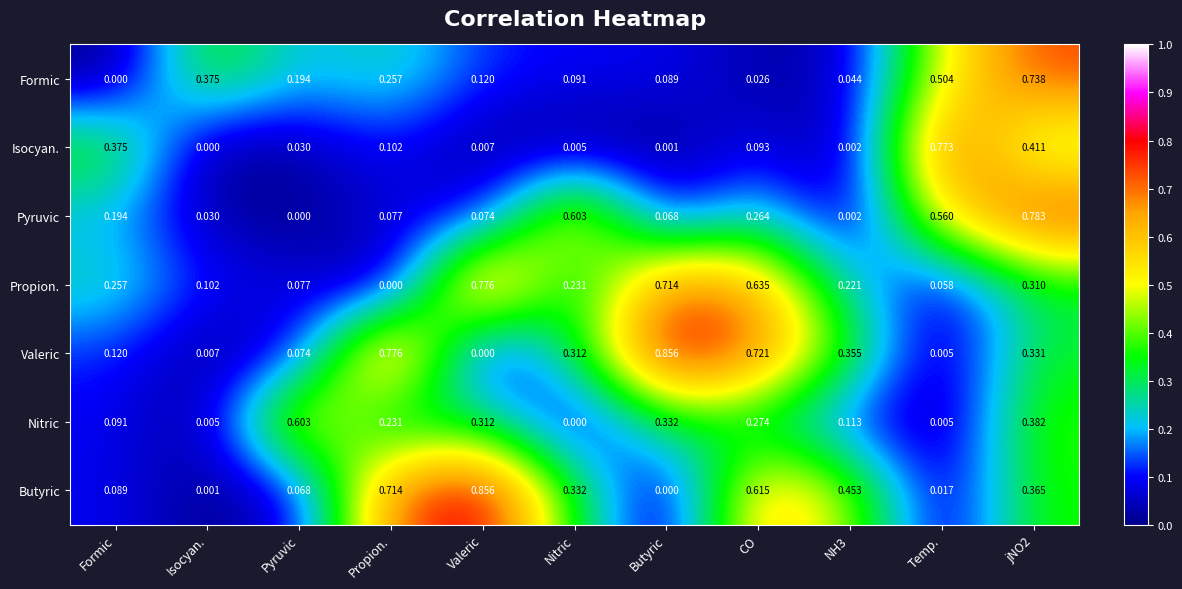

Is the value of Pyruvic at NH3 greater than the value of Butyric at Formic?

No